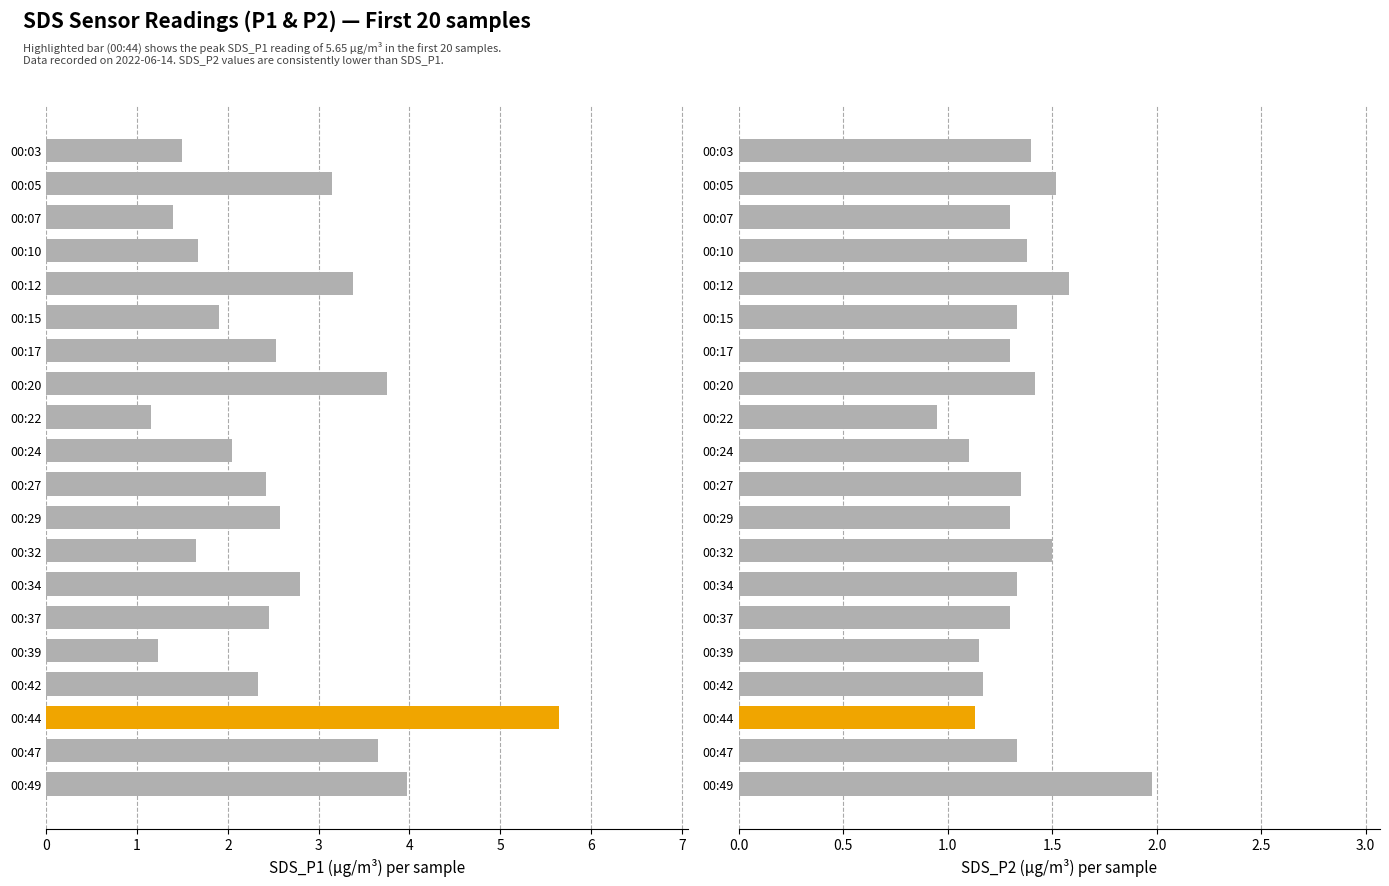

What is the difference between the SDS_P1 values at 00:10 and 00:03?

0.2